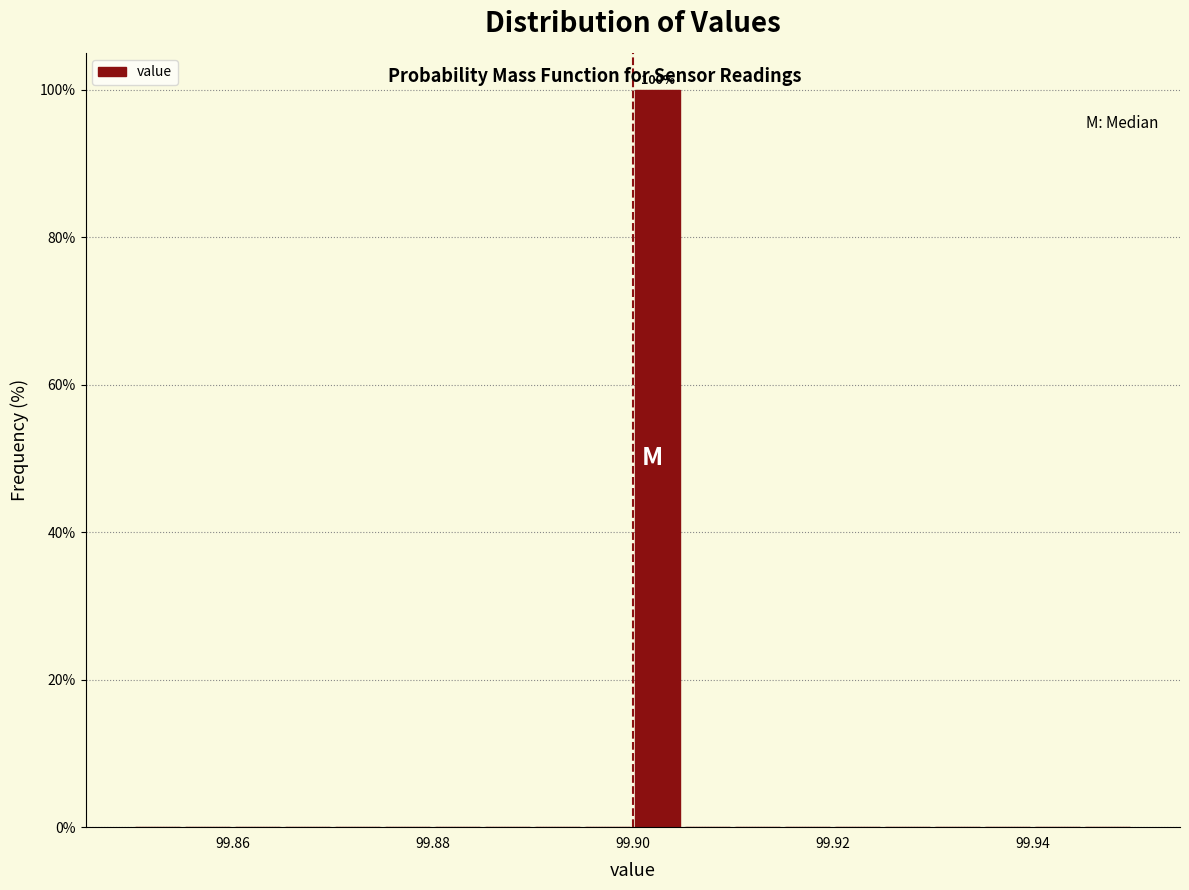

Around what value on the x-axis is the tallest bar? Give the approximate position of its centre, as read against the axis.

99.902